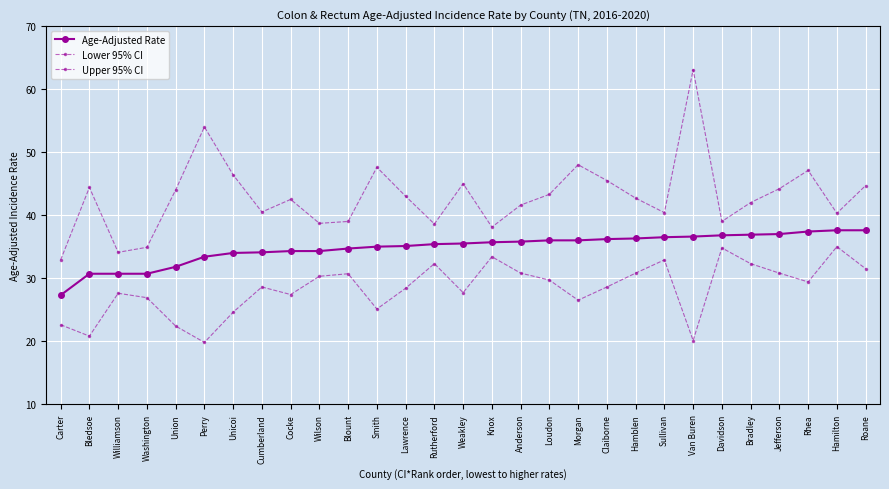

How many categories are shown in the chart?

29